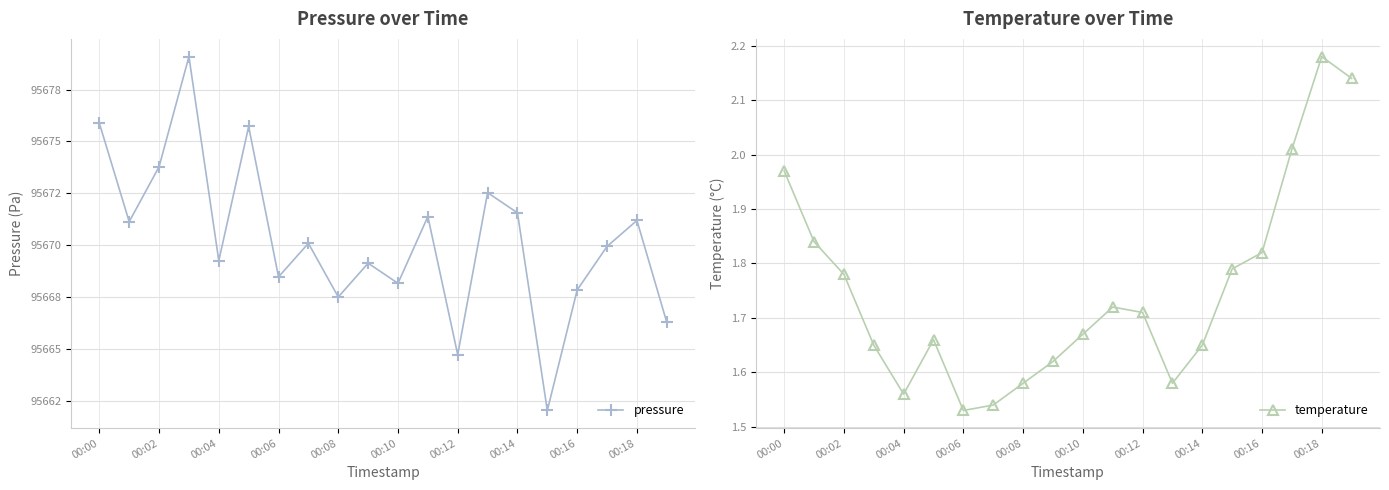

What is the label of the 14th point from the left?

13